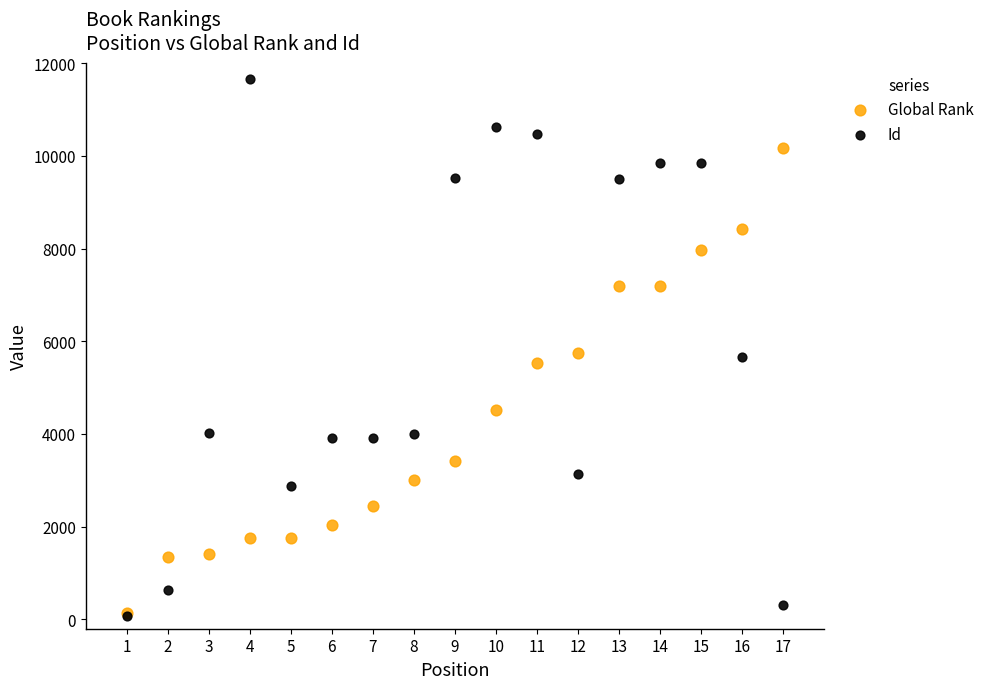

In the Global Rank series, what Y value is closest to 5149?

5535